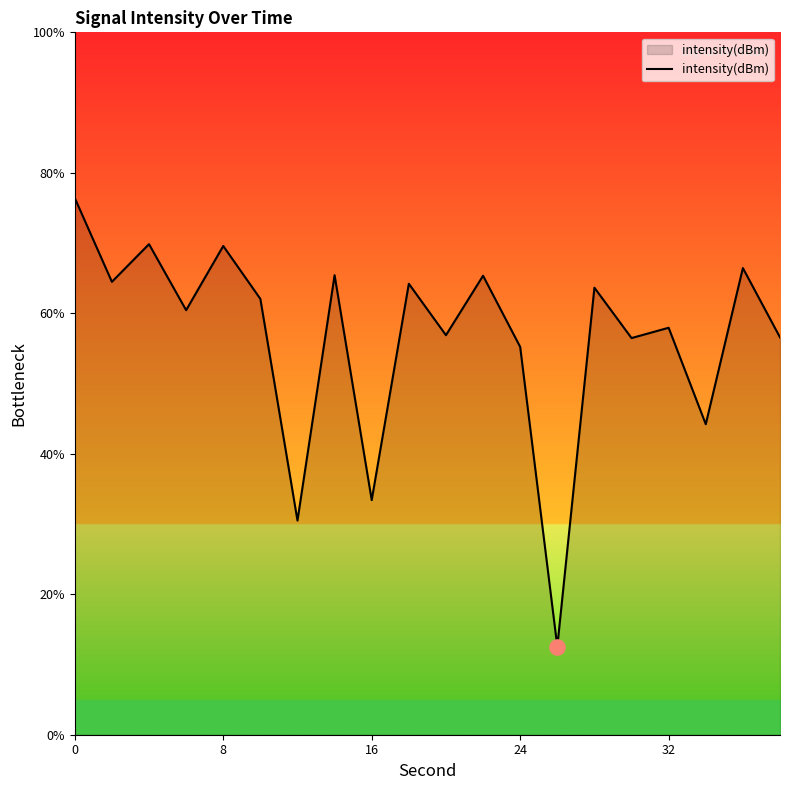

What is the difference between the maximum and minimum values?

63.9